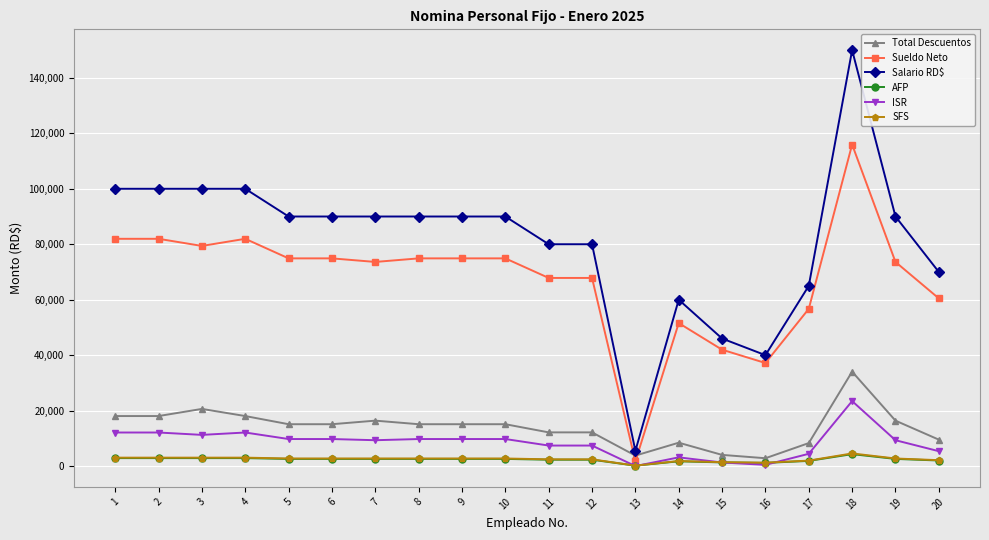

What is the approximate value of Salario RD$ at 7?

90000.0